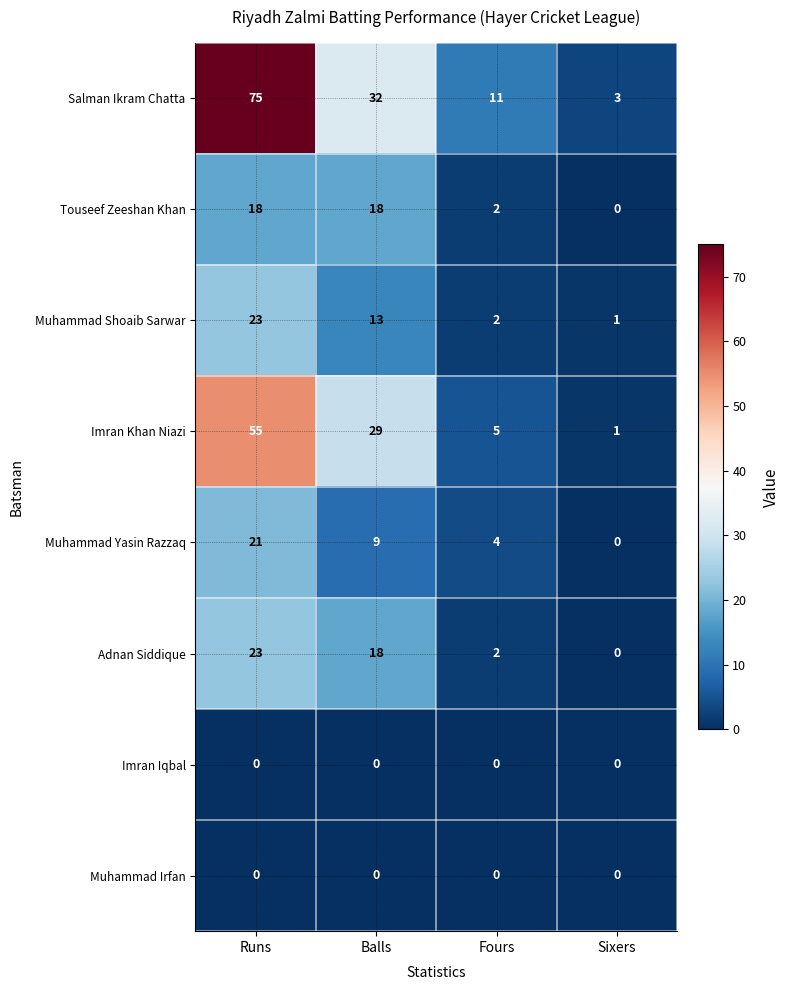

List the labels in order of Muhammad Yasin Razzaq value, smallest first.

Sixers, Fours, Balls, Runs